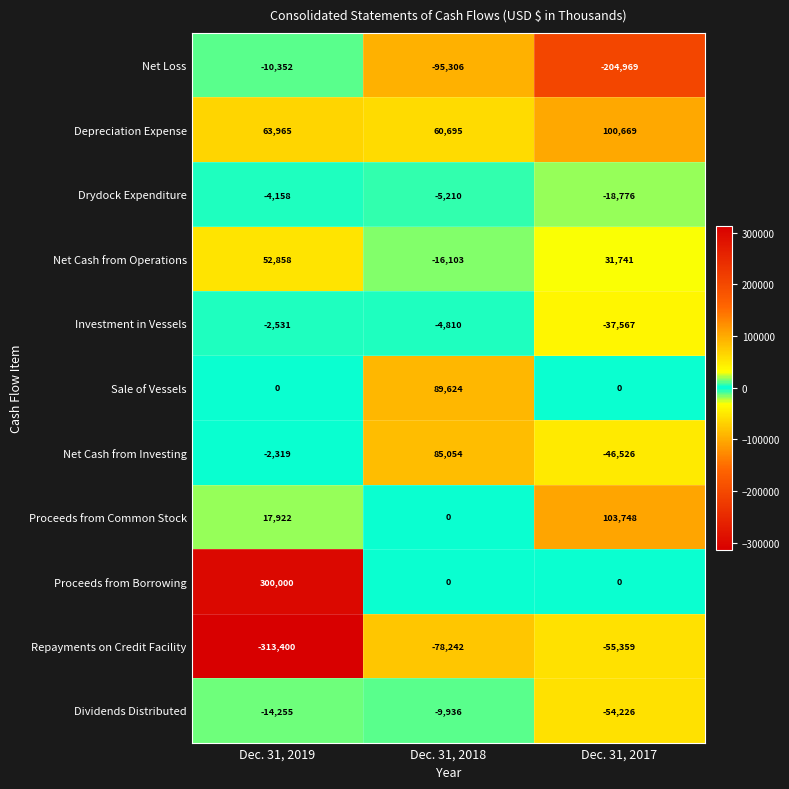

What is the total value across all series at Dec. 31, 2019?

87730